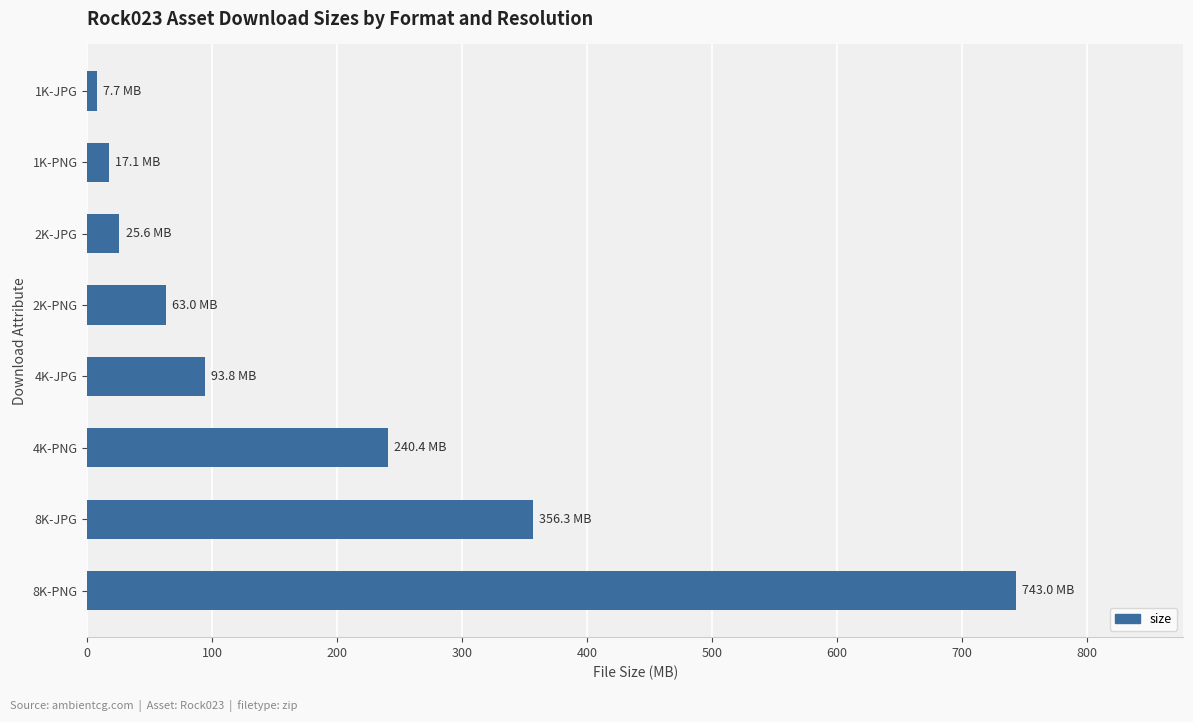

Which category has the highest value across all series?

8K-PNG